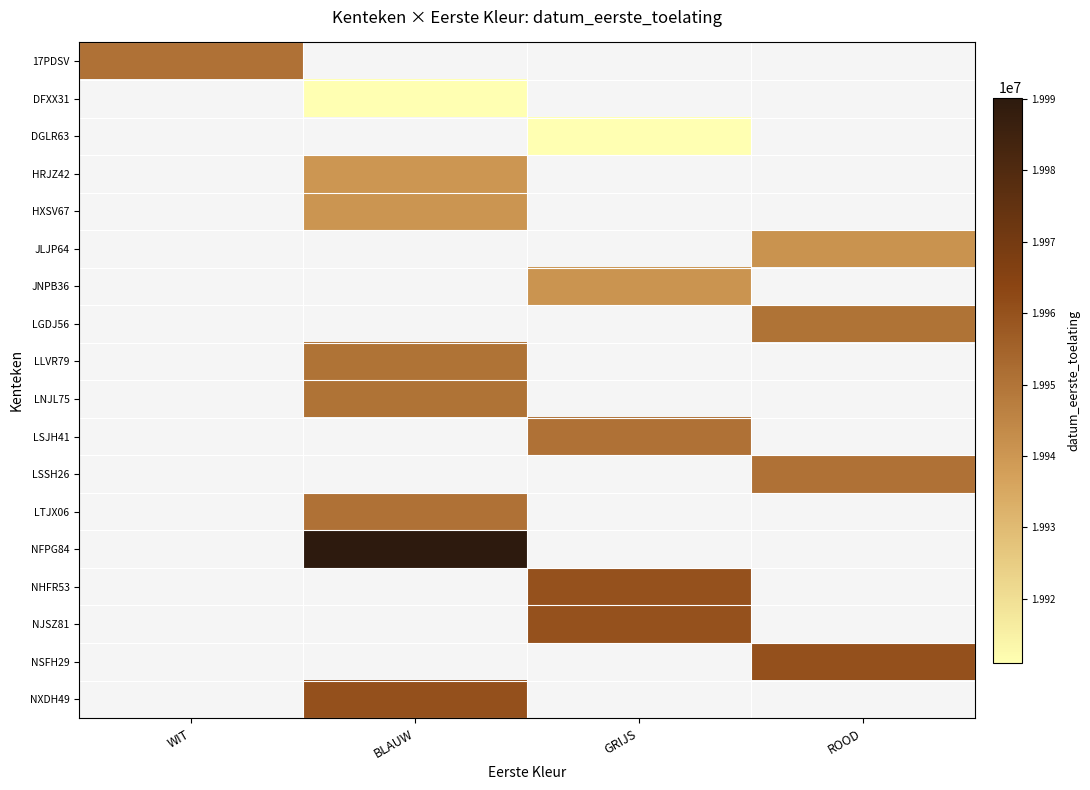

How many positive values does the DGLR63 series have?

1